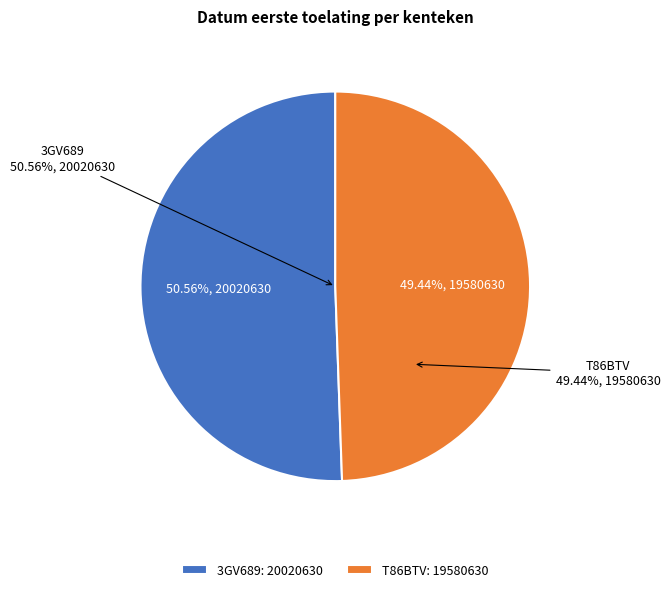

Combined, do T86BTV and 3GV689 account for over 50%?

Yes